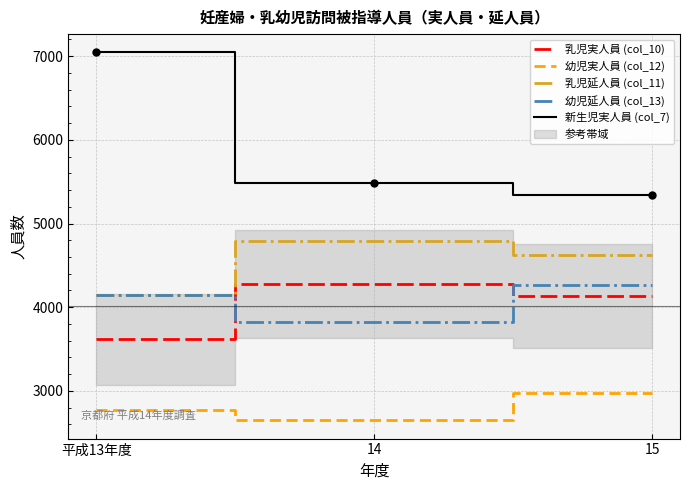

At which category is the sum across all series the highest?

平成13年度